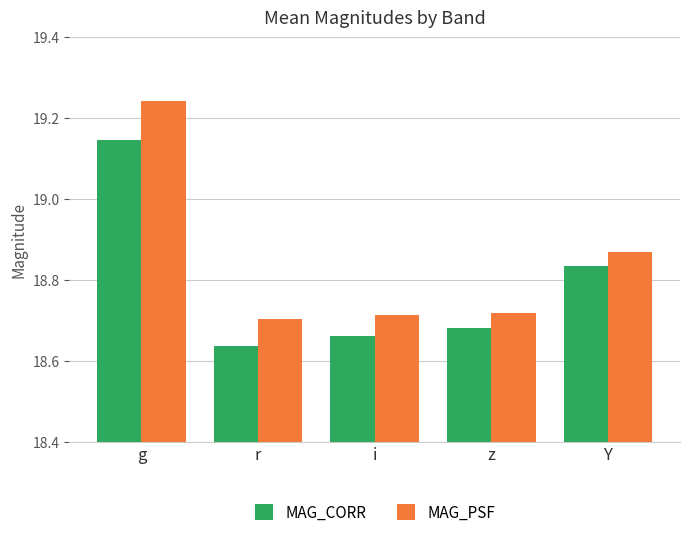

Which category has the lowest value across all series?

r